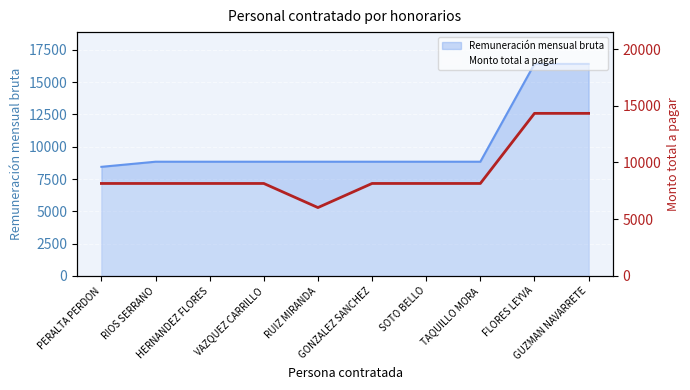

How many data points are less than 8149?

5